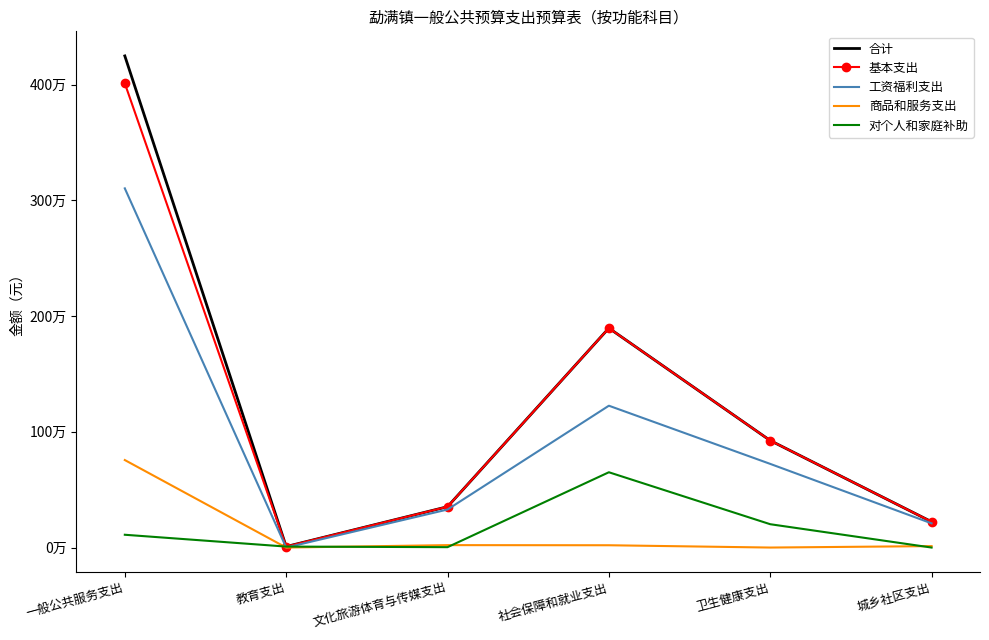

What are all the series names shown in the legend?

合计, 基本支出, 工资福利支出, 商品和服务支出, 对个人和家庭补助